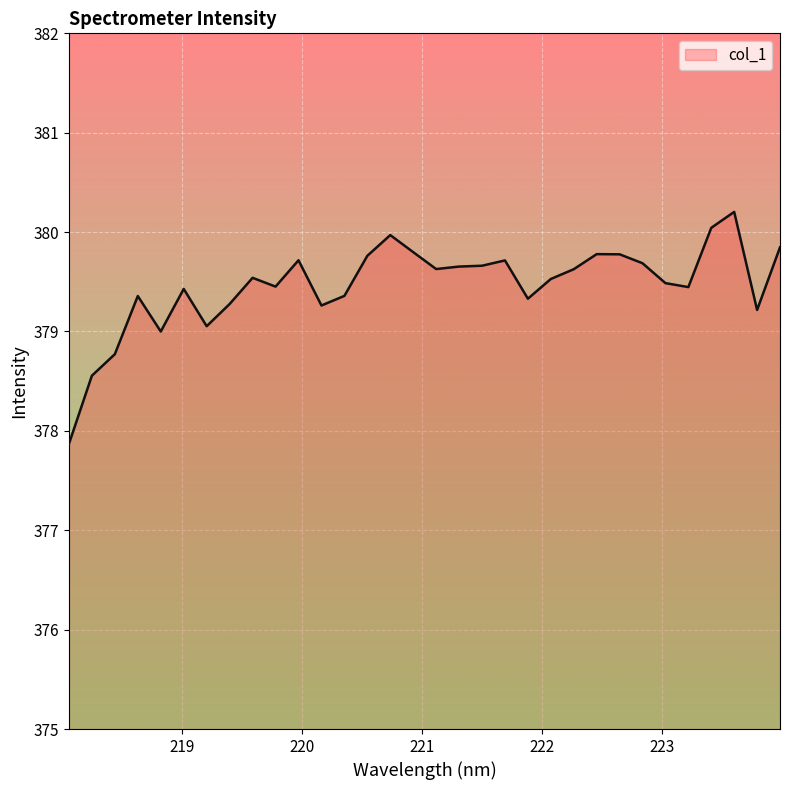

What is the maximum value shown in the chart?

380.2